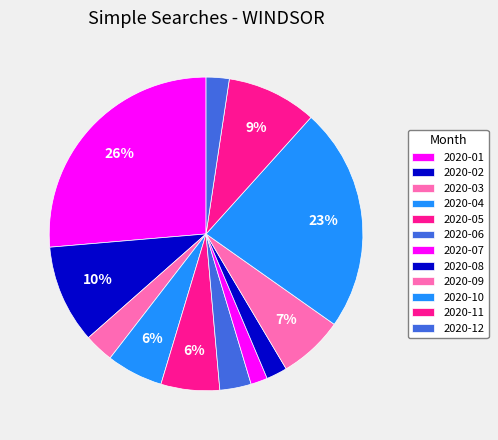

Is there a majority slice in this chart?

No